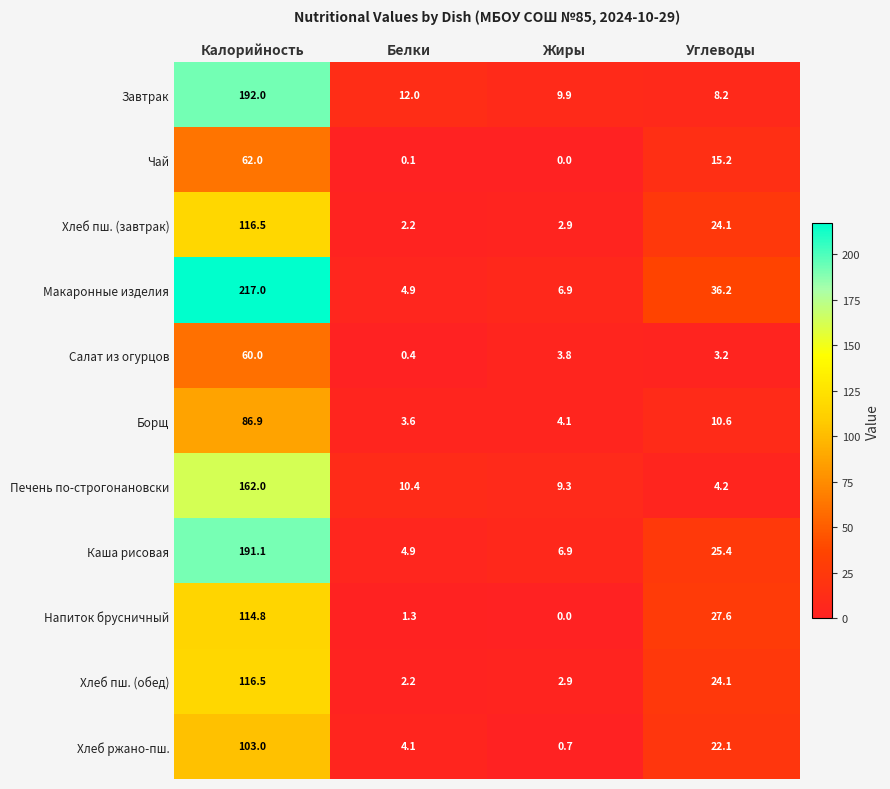

At which category does the chart reach its minimum across all series?

Жиры